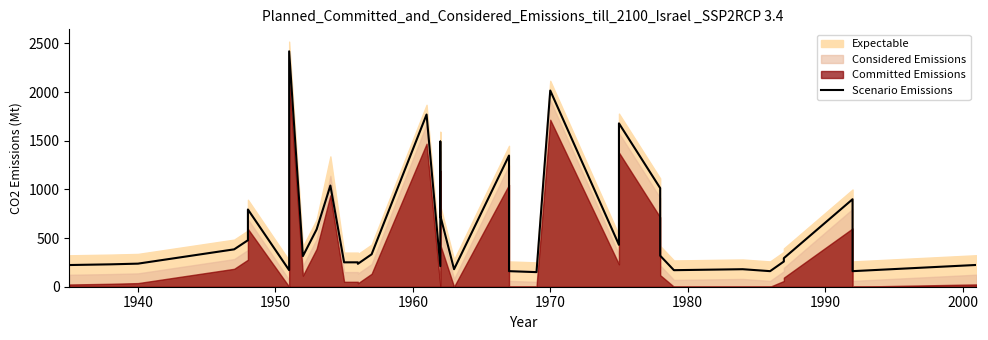

How many points are lower than both their immediate neighbors (excluding endpoints)?

10